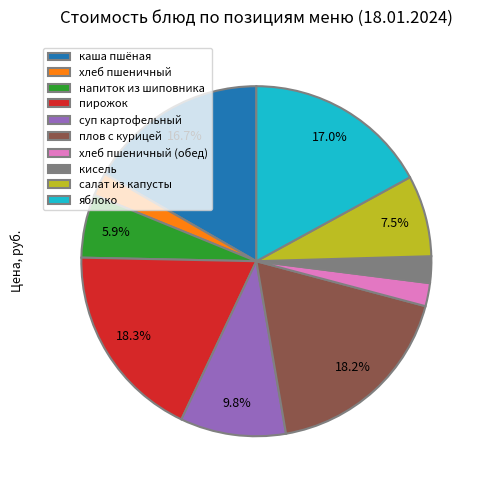

Does яблоко represent more than half of the total?

No